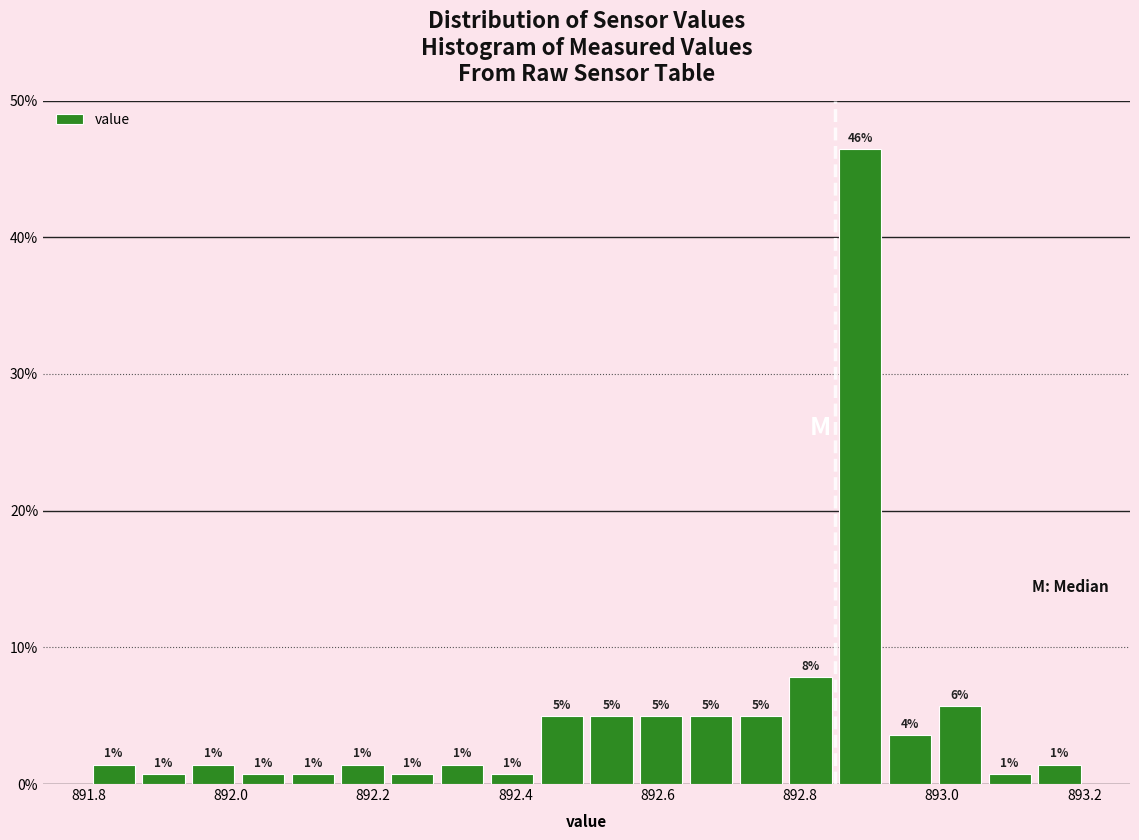

Around what value on the x-axis is the tallest bar? Give the approximate position of its centre, as read against the axis.

892.88